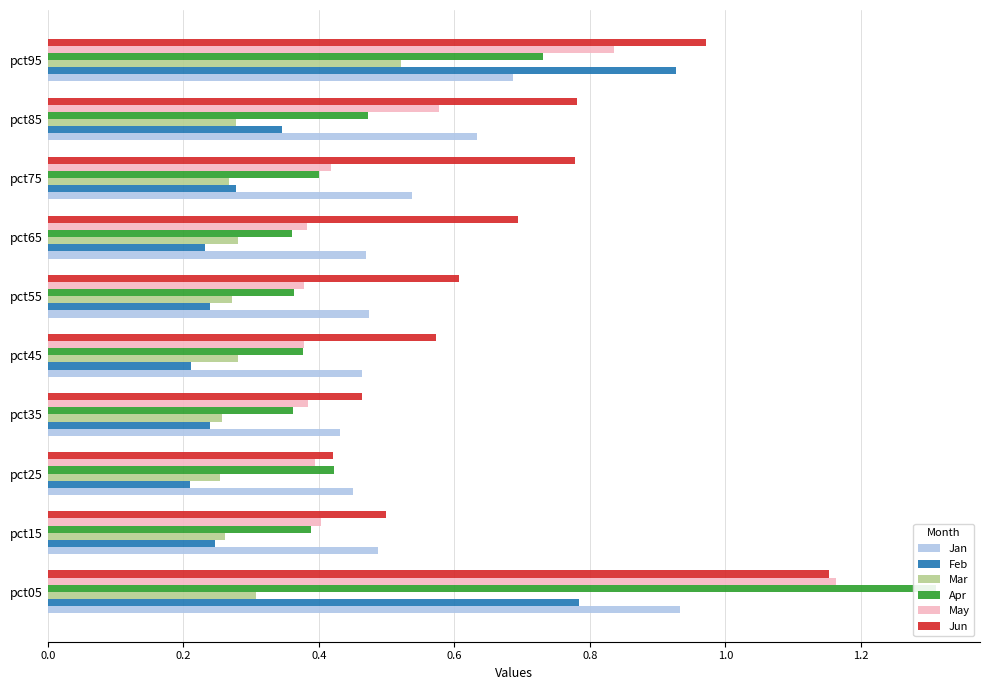

Which series changed the most between pct55 and pct75?

Jun